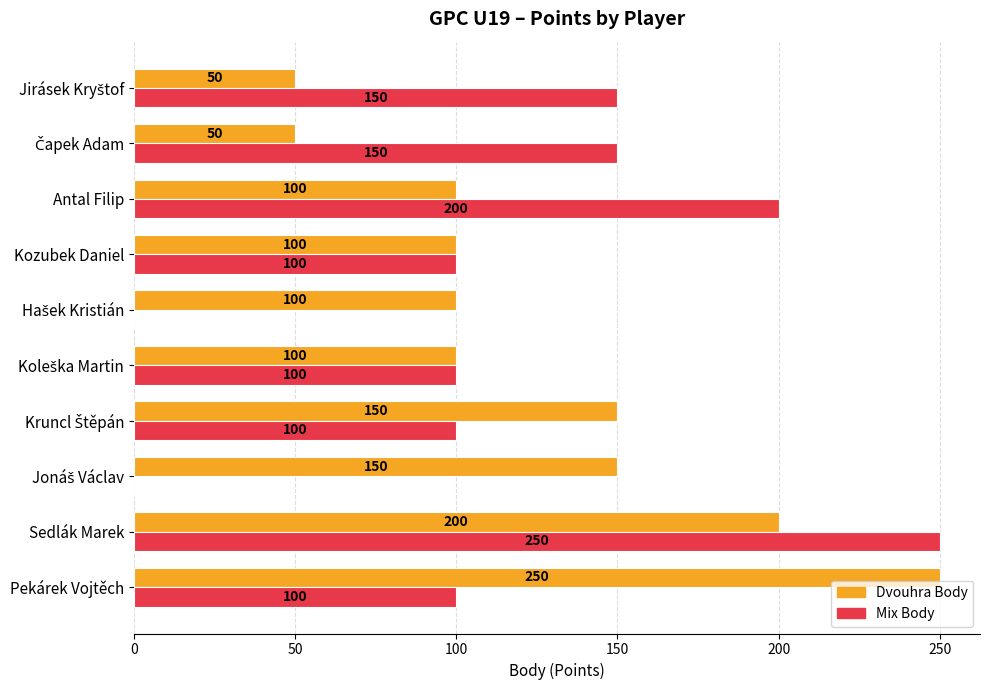

At which label does Dvouhra Body reach its peak?

Pekárek Vojtěch